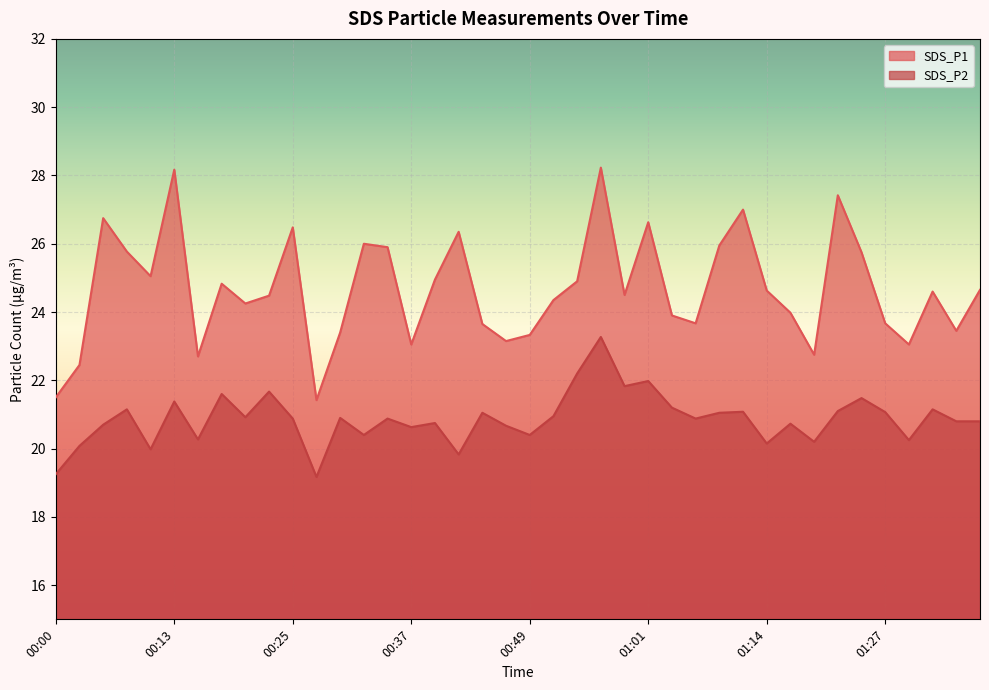

Where is the first local maximum for SDS_P2?

00:08